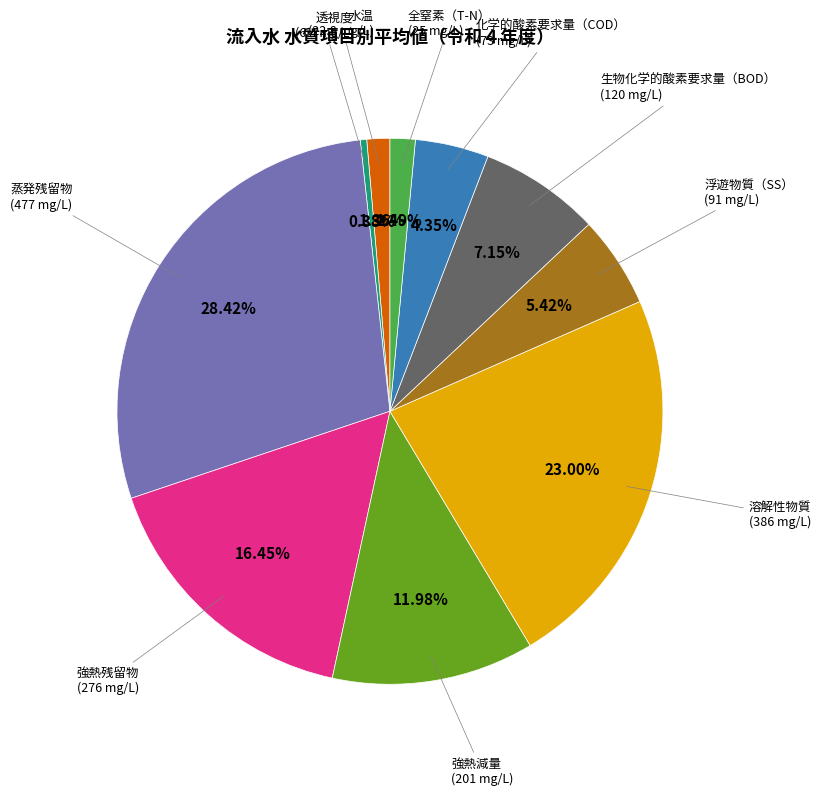

Is there any slice that represents more than half of the pie?

No